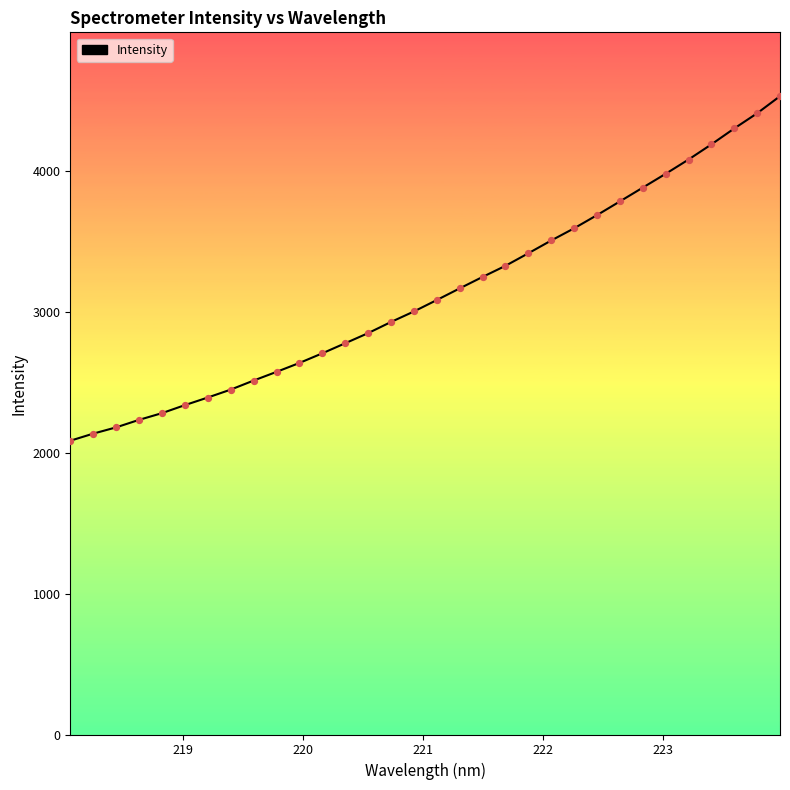

What is the difference between the maximum and minimum values?

2444.4